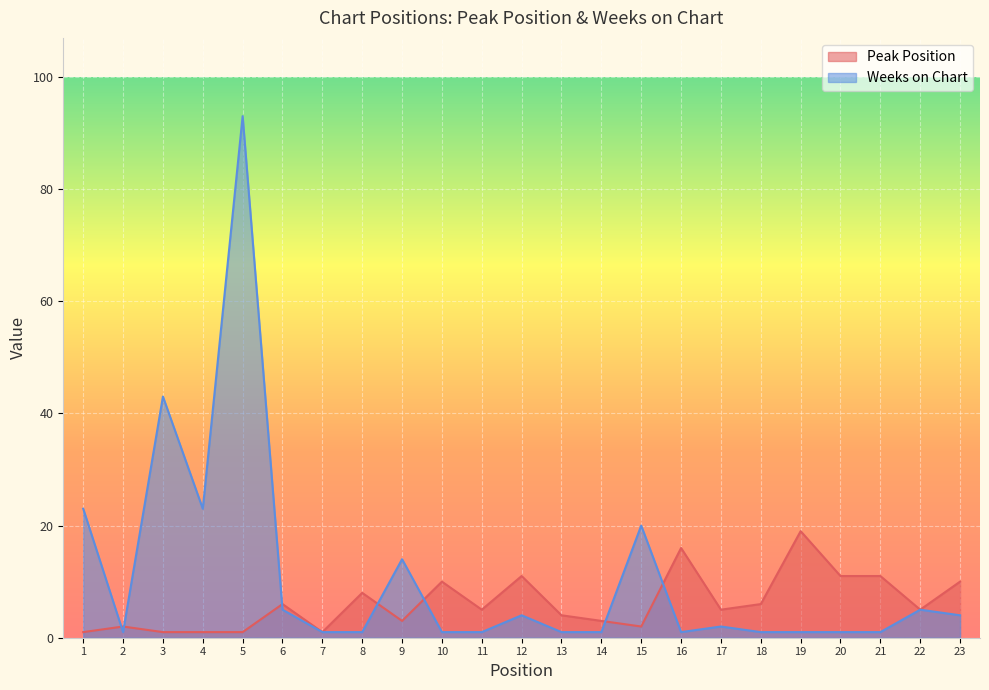

How many distinct data groups are displayed?

2